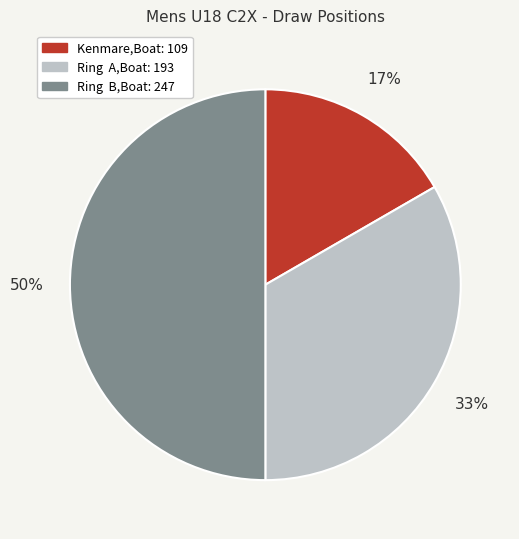

To the nearest percent, what is the difference between the largest and smallest slice percentages?

33%